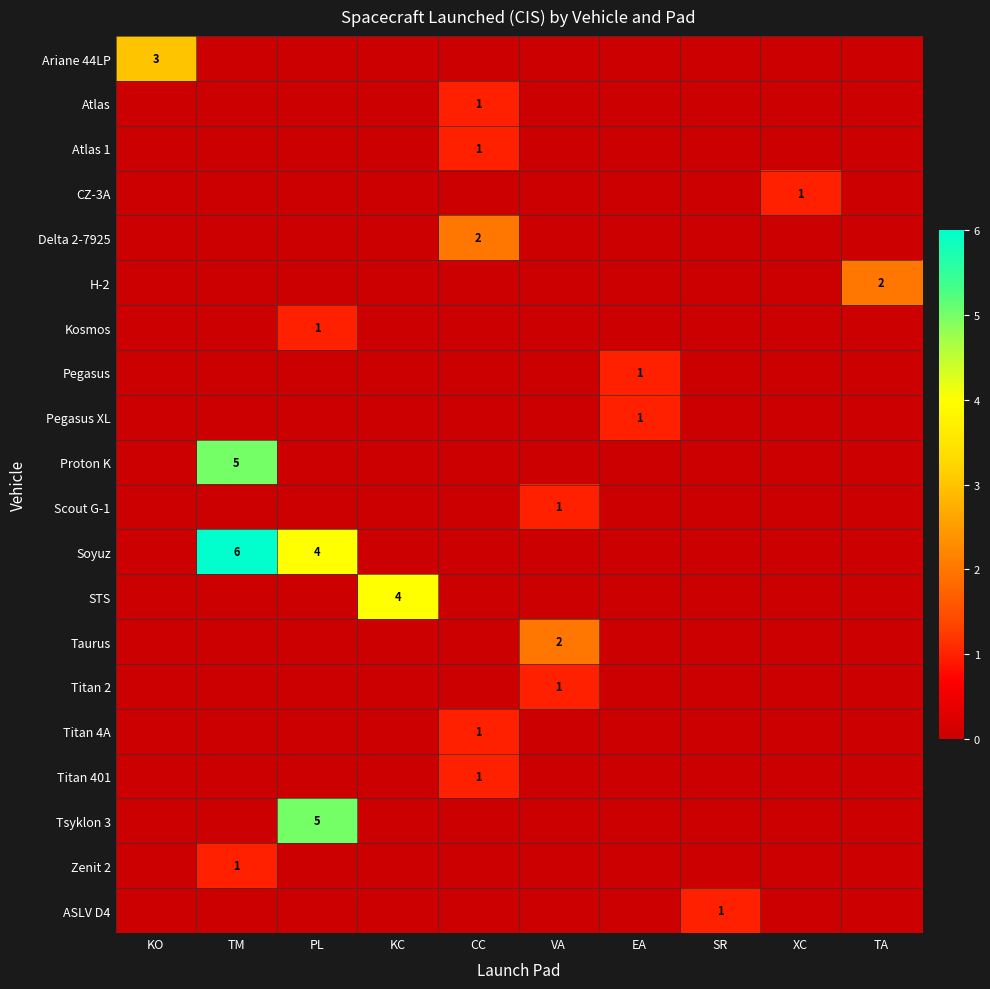

The value of Titan 4A at CC is 1. True or false?

True